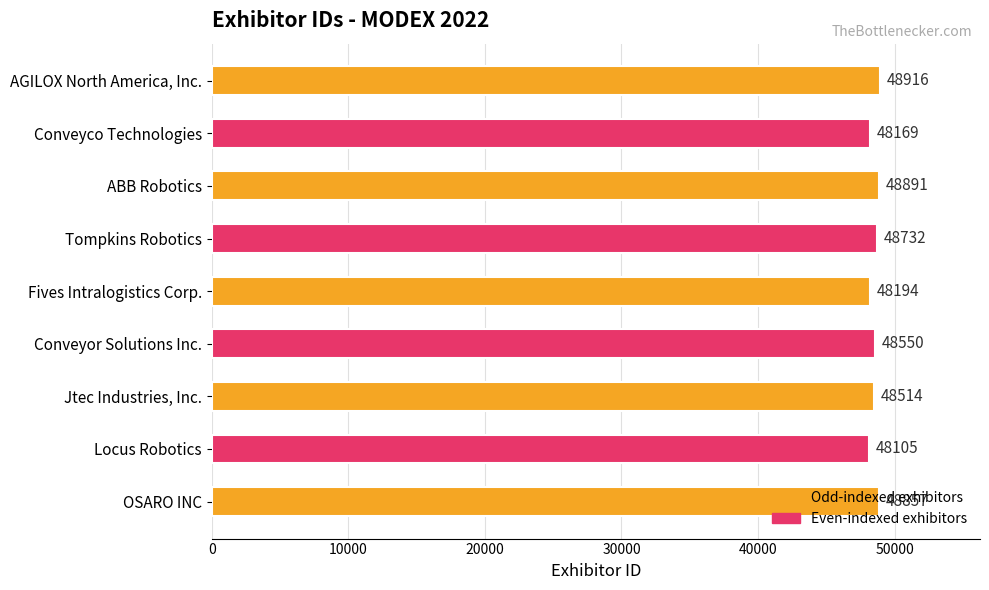

What is the label of the 6th bar from the top?

Conveyor Solutions Inc.